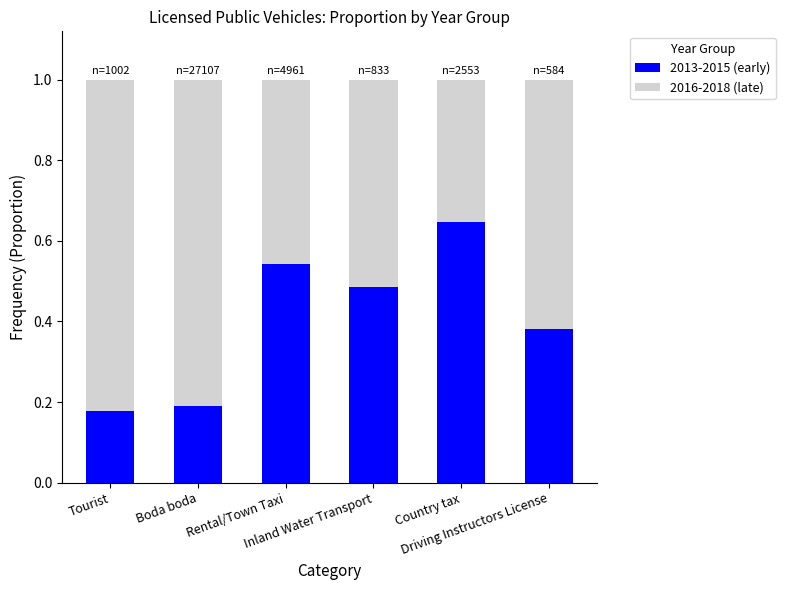

How many 2013-2015 (early) values are between 0 and 1?

6